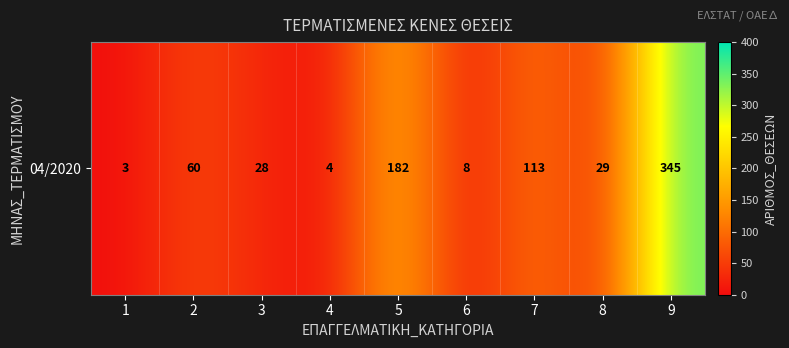

Which label corresponds to the largest value in the chart?

9